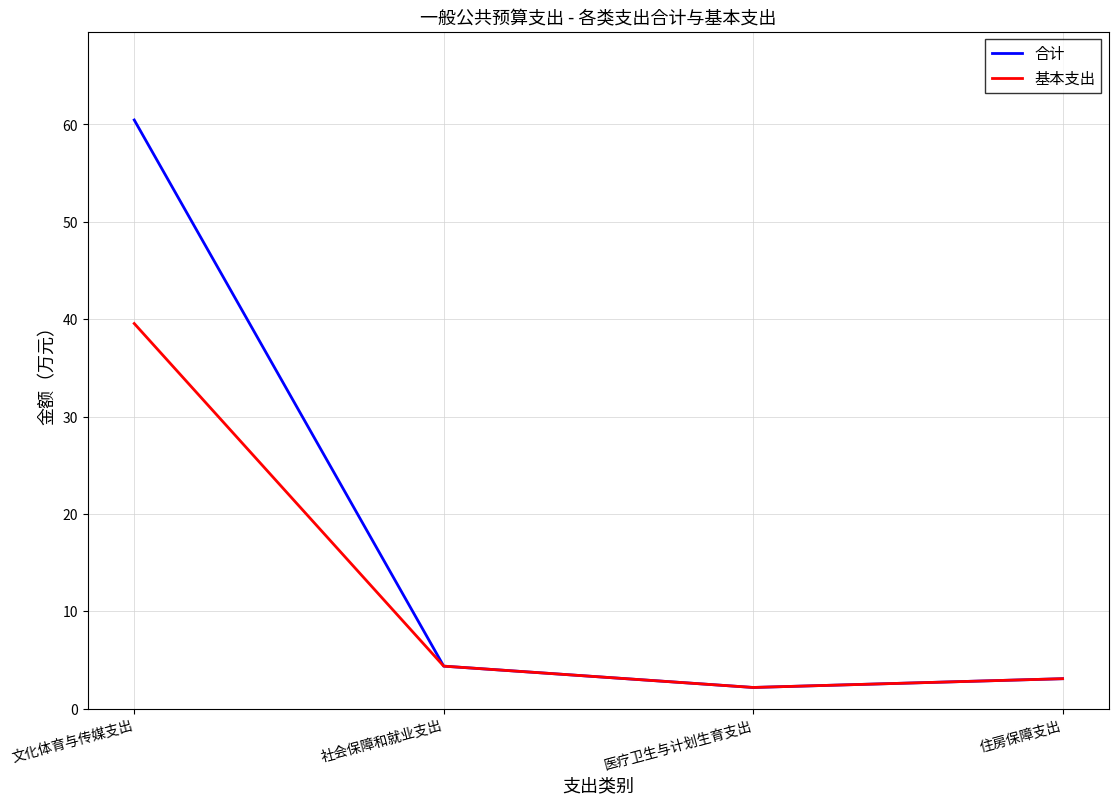

What is the minimum value for 基本支出?

2.2